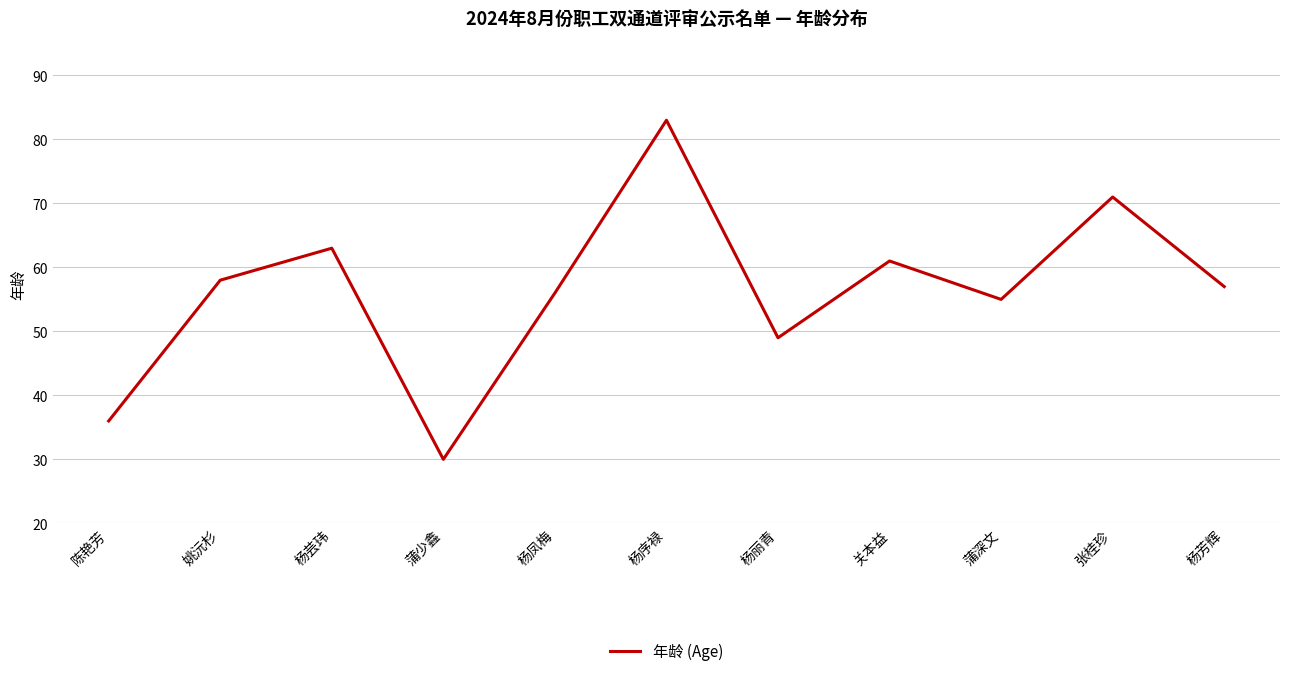

Reading left to right, extract all data points from this chart.

陈艳芳=36	姚沅杉=58	杨芸玮=63	蒲少鑫=30	杨凤梅=56	杨序禄=83	杨丽青=49	关本益=61	蒲深文=55	张桂珍=71	杨芳辉=57